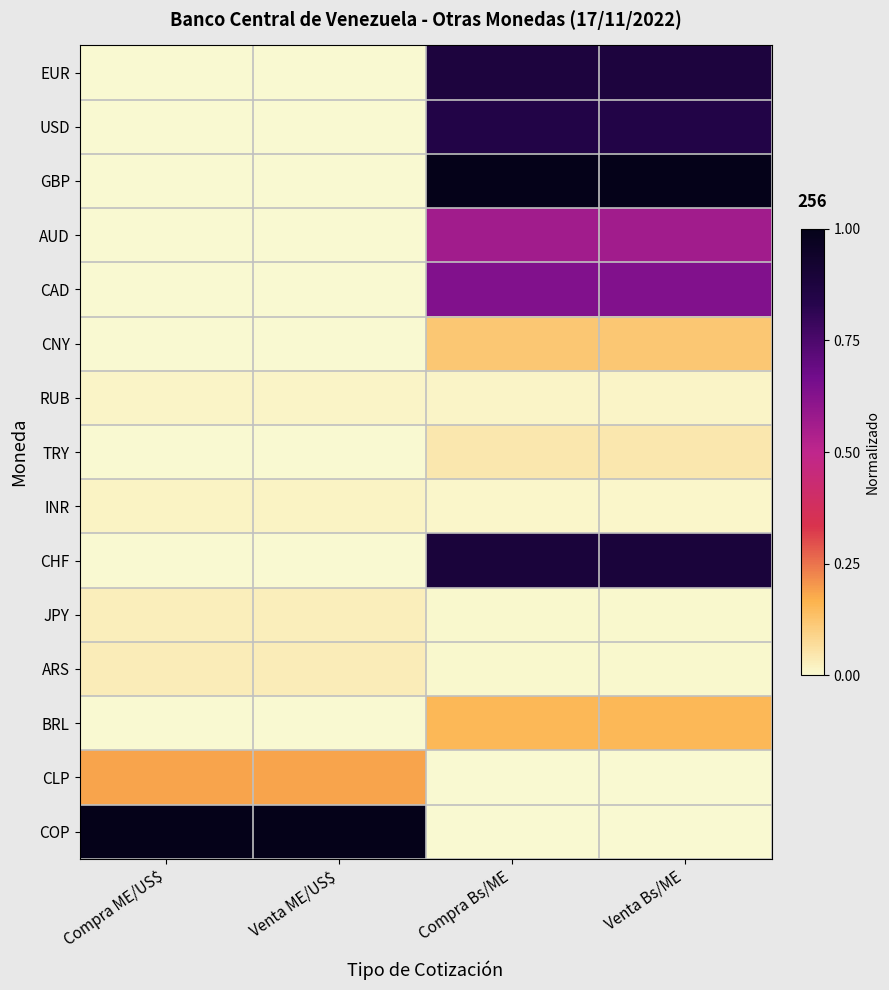

What is the spread (max minus min) of values at Venta Bs/ME?

1.0